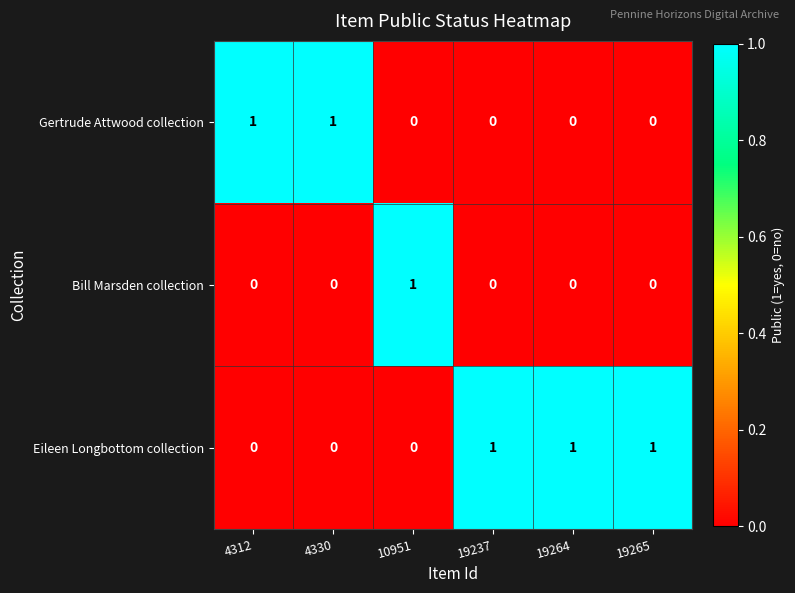

How many Bill Marsden collection values are between 0 and 1?

6